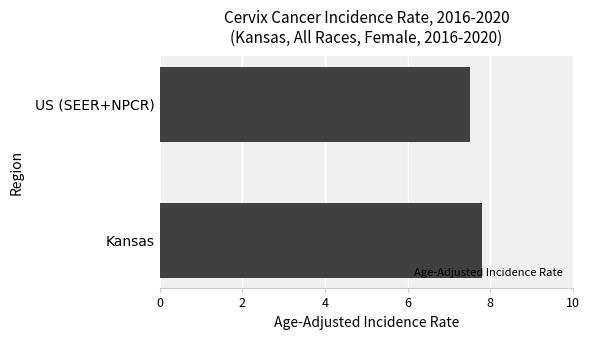

Which category has the highest value across all series?

Kansas